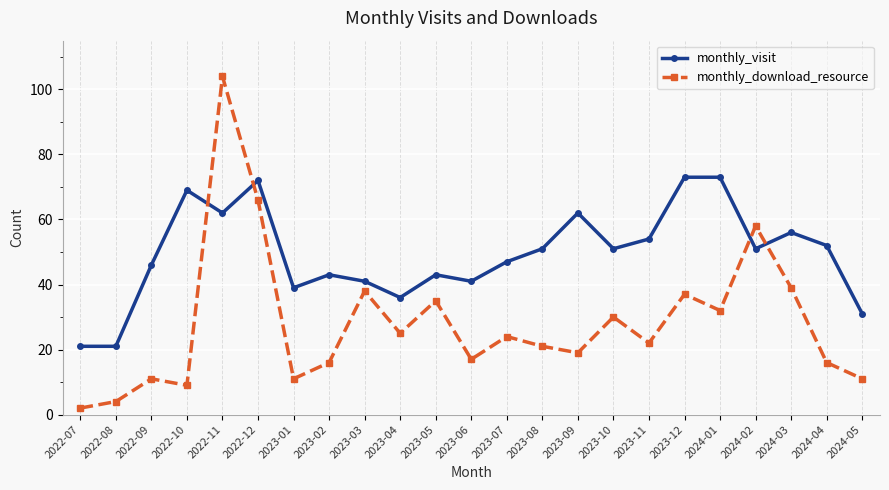

How many lines are shown in the chart?

2